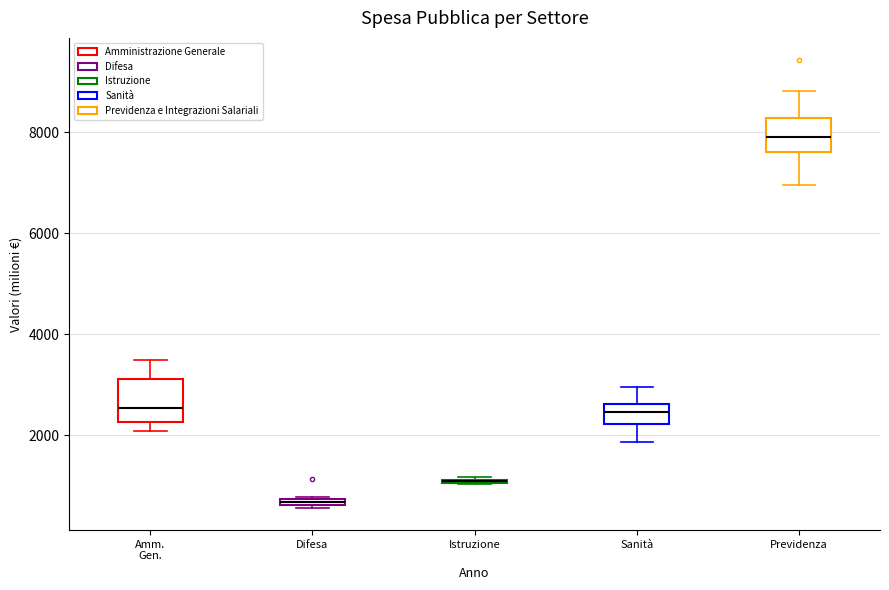

Where does the lower whisker of the box for Previdenza end on the y-axis? The values are not printed on the chart, so give them approximately, as read against the axis.

7000